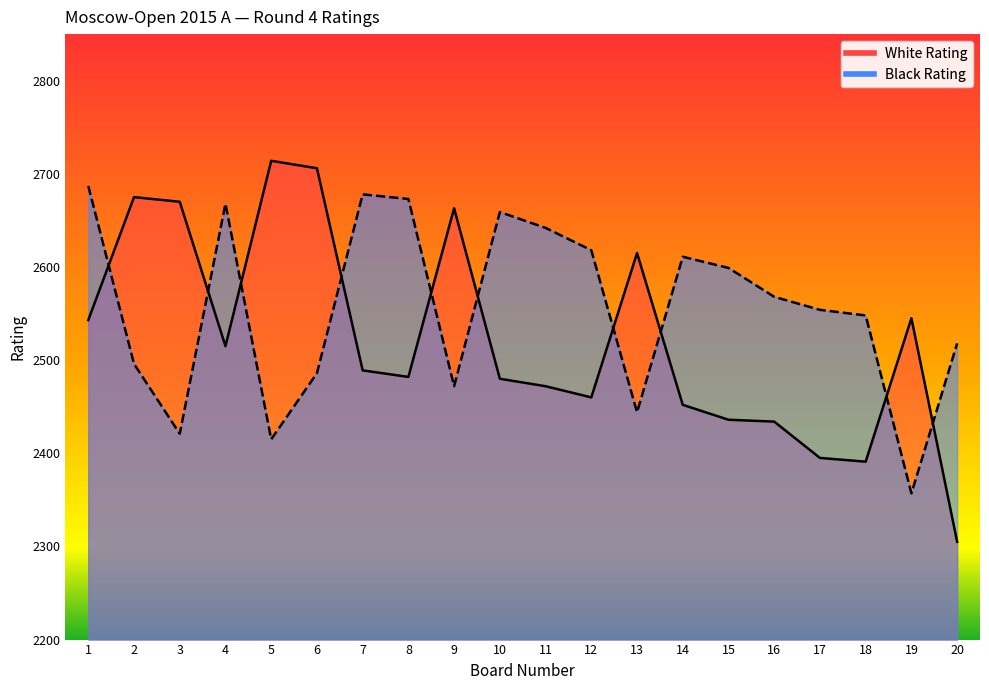

Which series has the widest spread of values?

White Rating